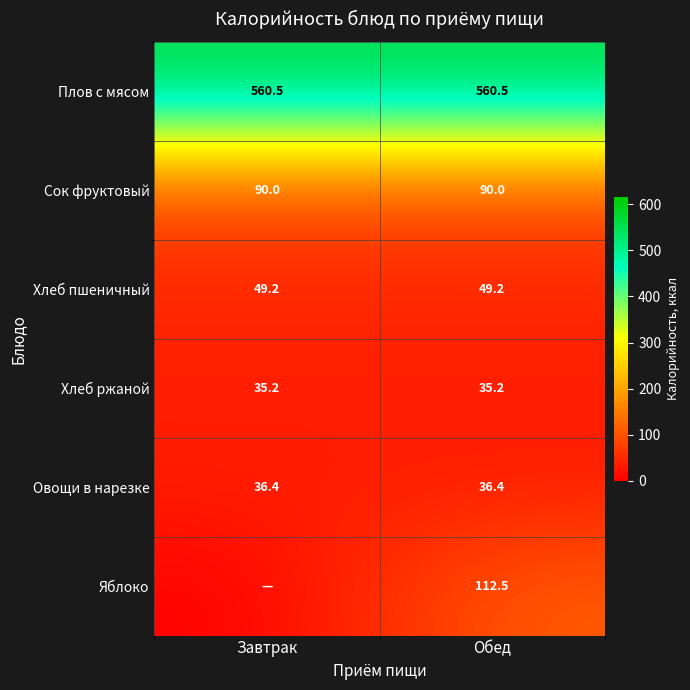

What is the highest value of the Хлеб ржаной series?

35.2